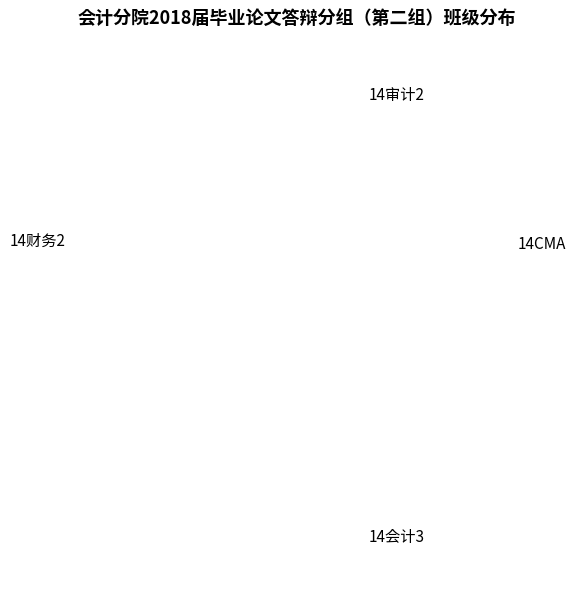

To the nearest percent, what is the average slice percentage?

25%